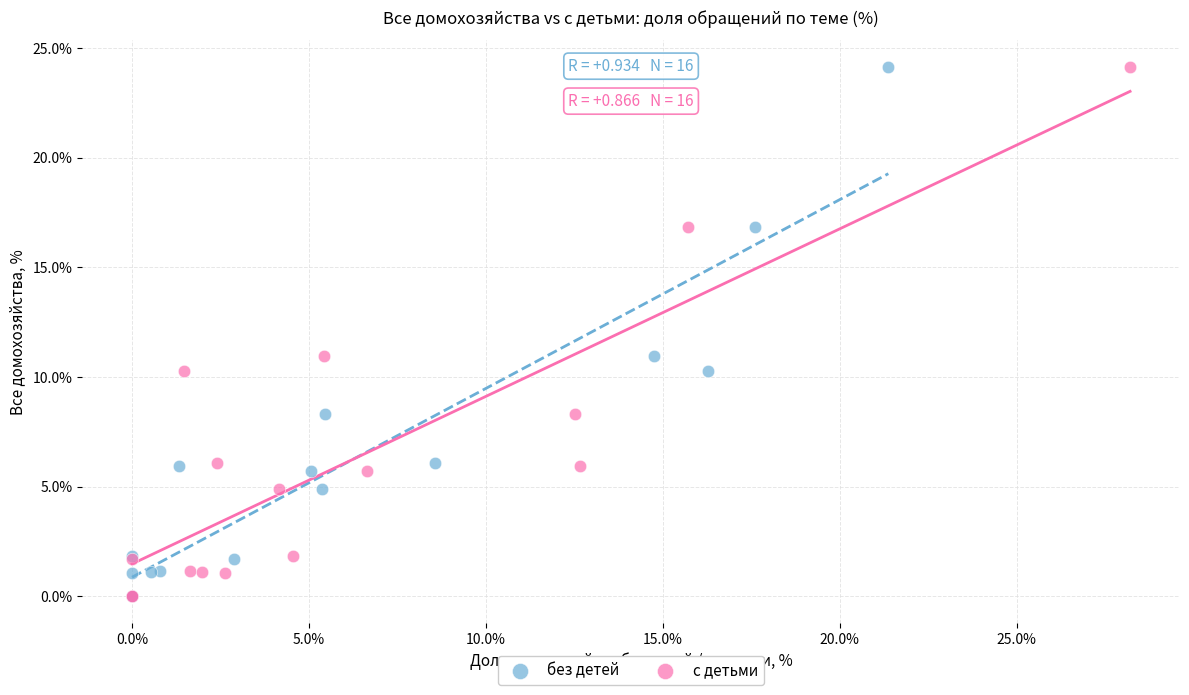

What are all the series names shown in the legend?

без детей, с детьми